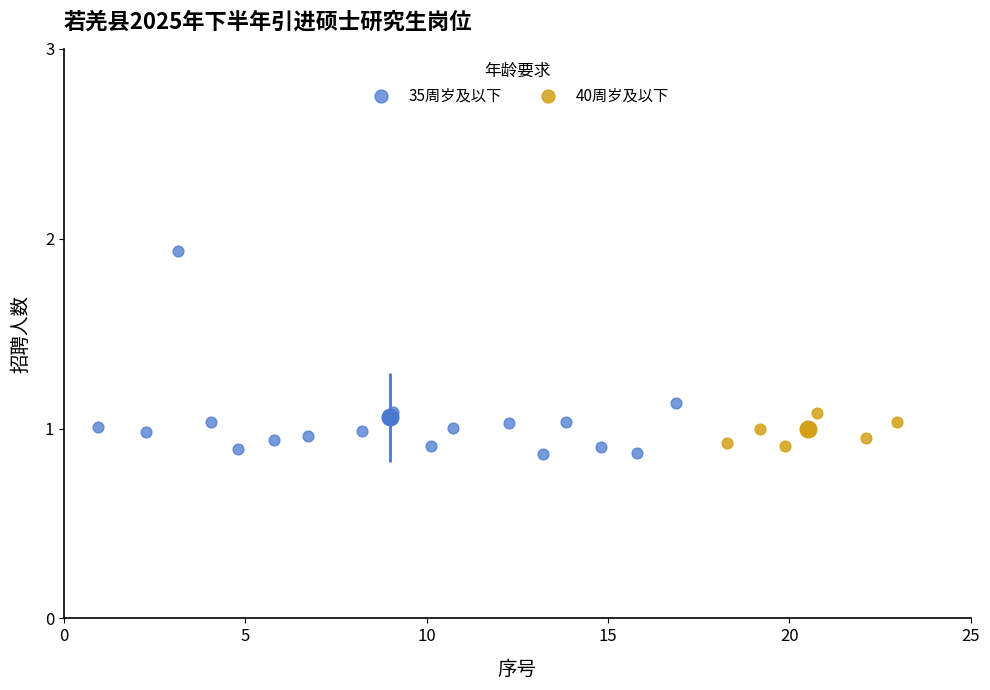

Which series reaches the maximum Y coordinate?

35周岁及以下